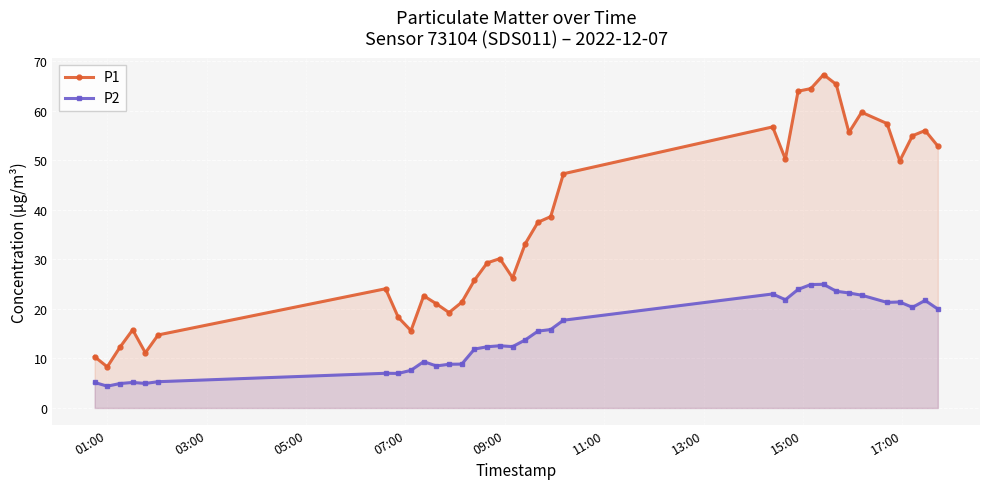

What is the difference between the maximum and second lowest values in the P1 series?

56.9